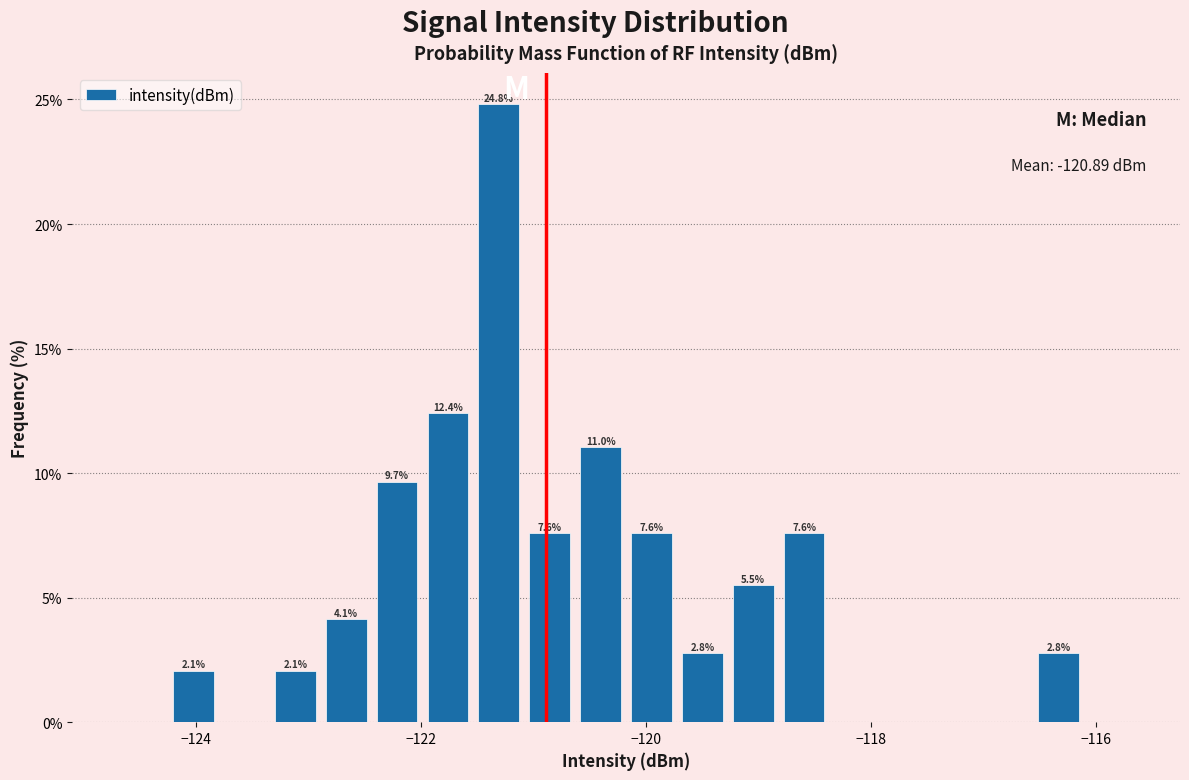

Around what value on the x-axis is the tallest bar? Give the approximate position of its centre, as read against the axis.

-121.4